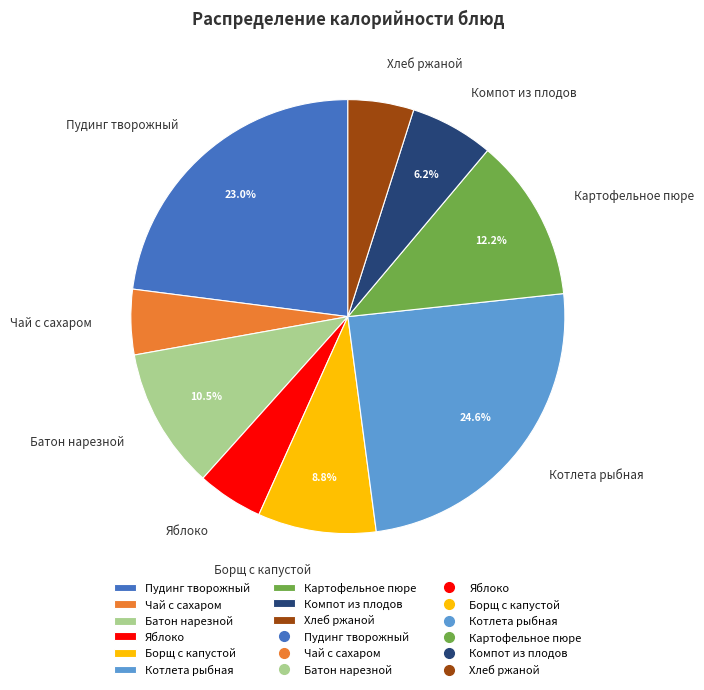

Is there any slice that represents more than half of the pie?

No